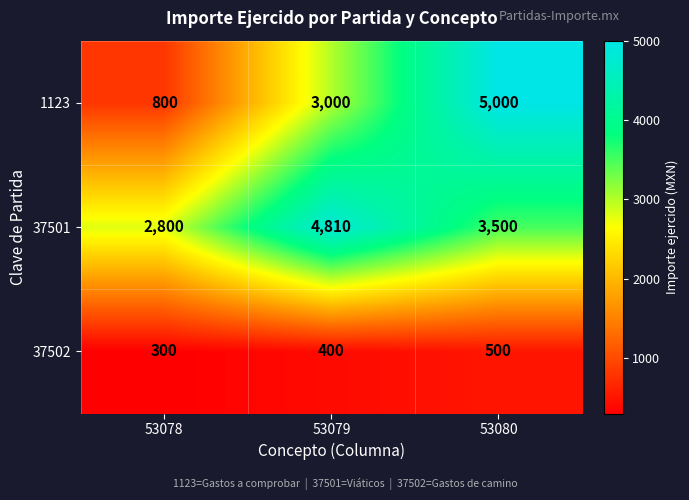

Between 53078 and 53079, which series saw the biggest shift?

1123